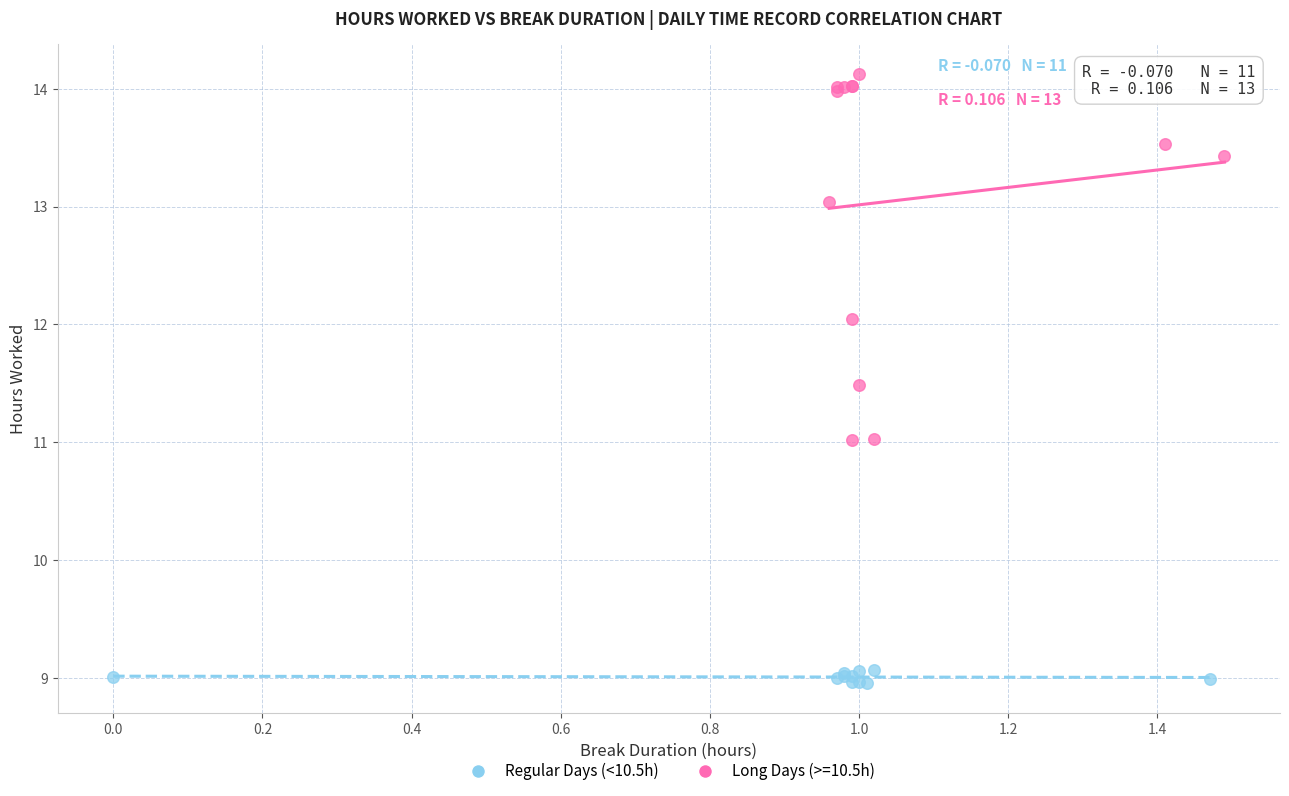

Which series reaches the maximum Y coordinate?

Long Days (>=10.5h)